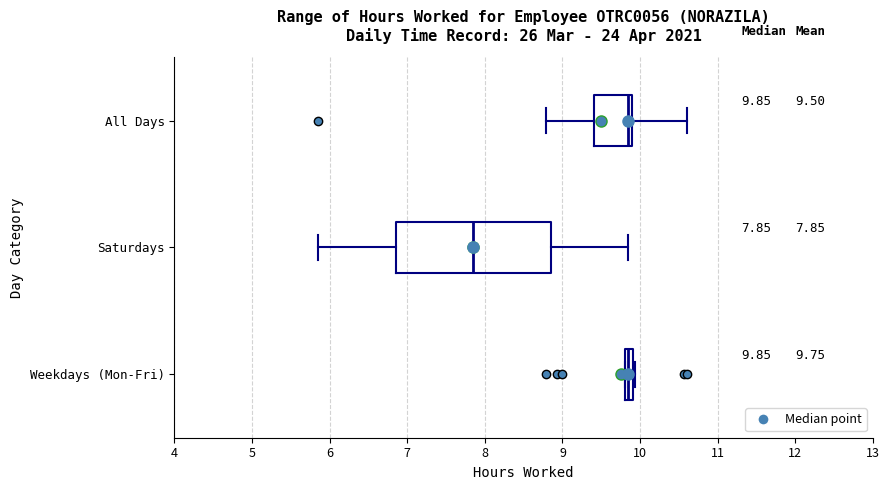

Which box is the widest, from its left edge to its right edge?

Saturdays